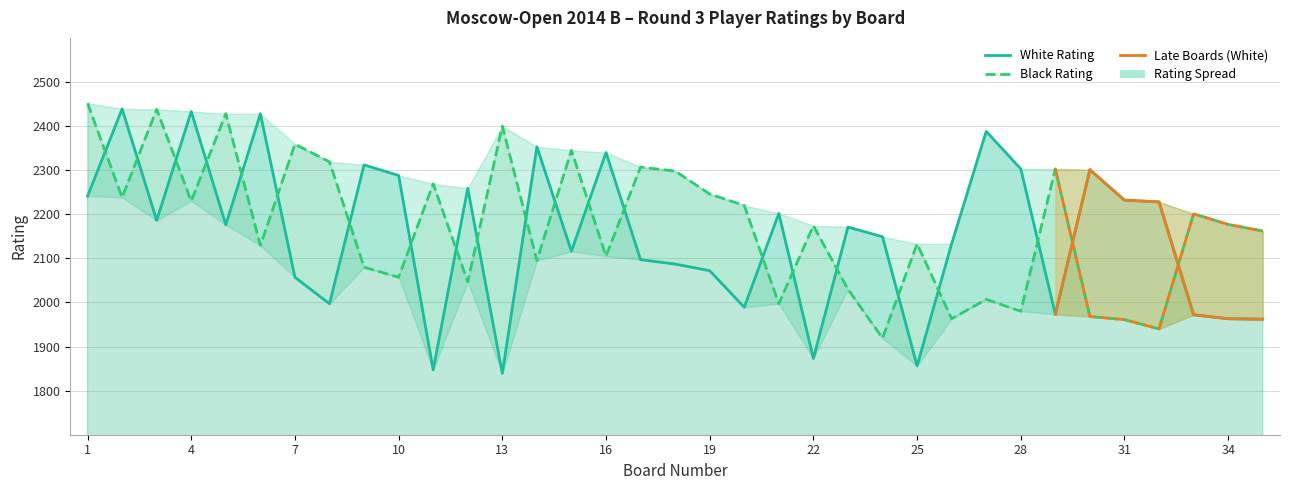

How many interior local valleys does the White Rating series have?

10